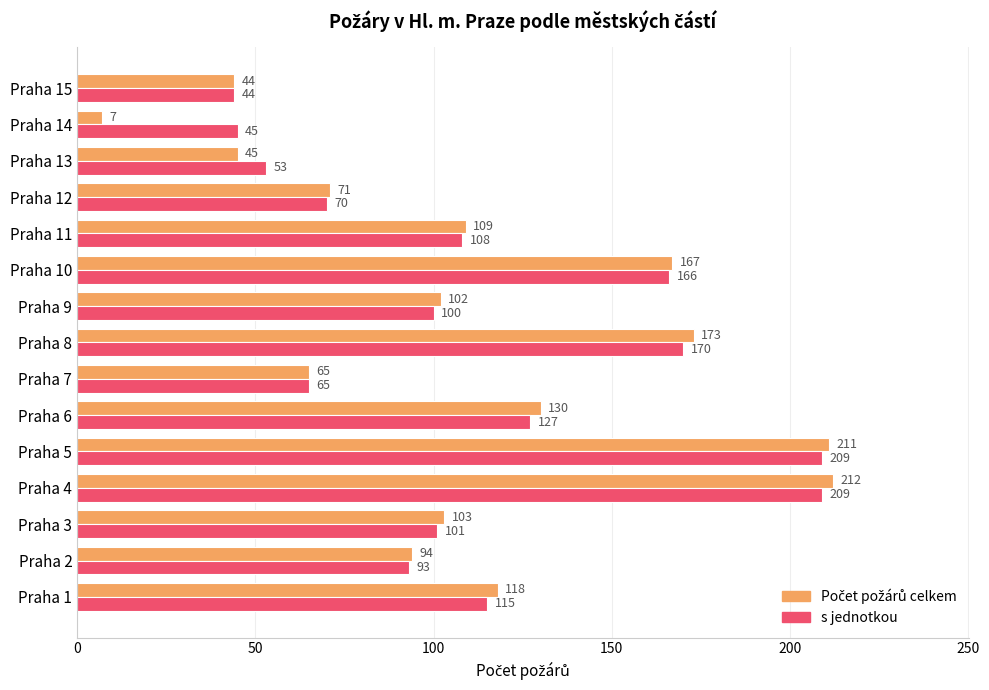

How many categories are shown in the chart?

15